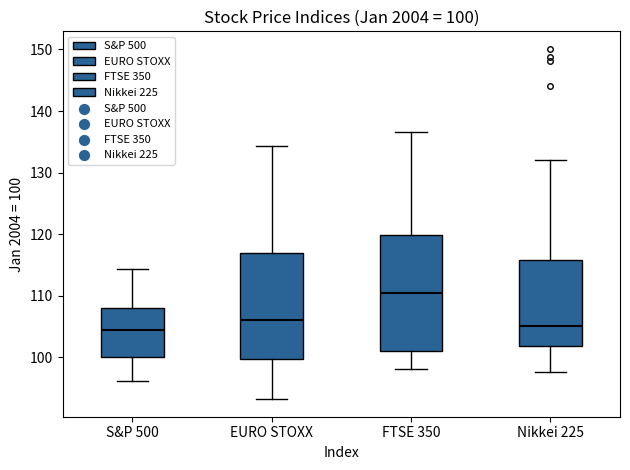

Which box has the highest median line?

FTSE 350